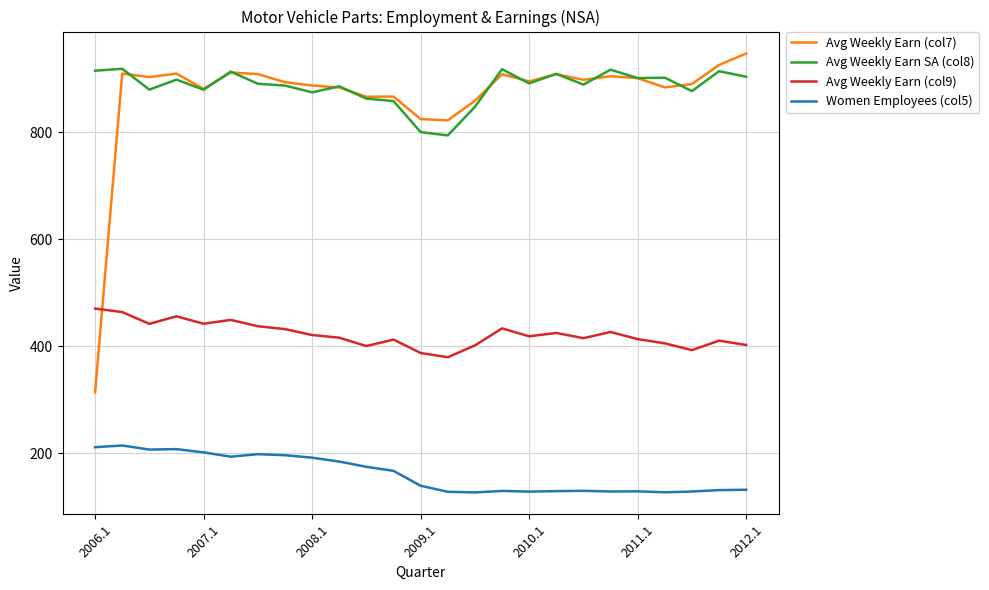

True or false: Avg Weekly Earn SA (col8) and Women Employees (col5) intersect in this chart.

False